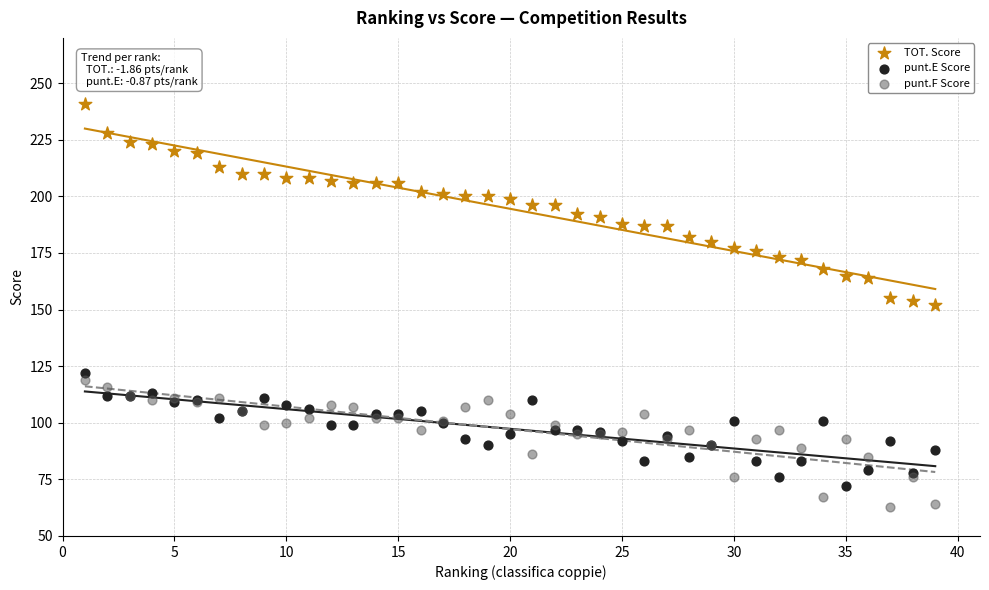

Which series has the widest spread of Y values?

TOT. Score